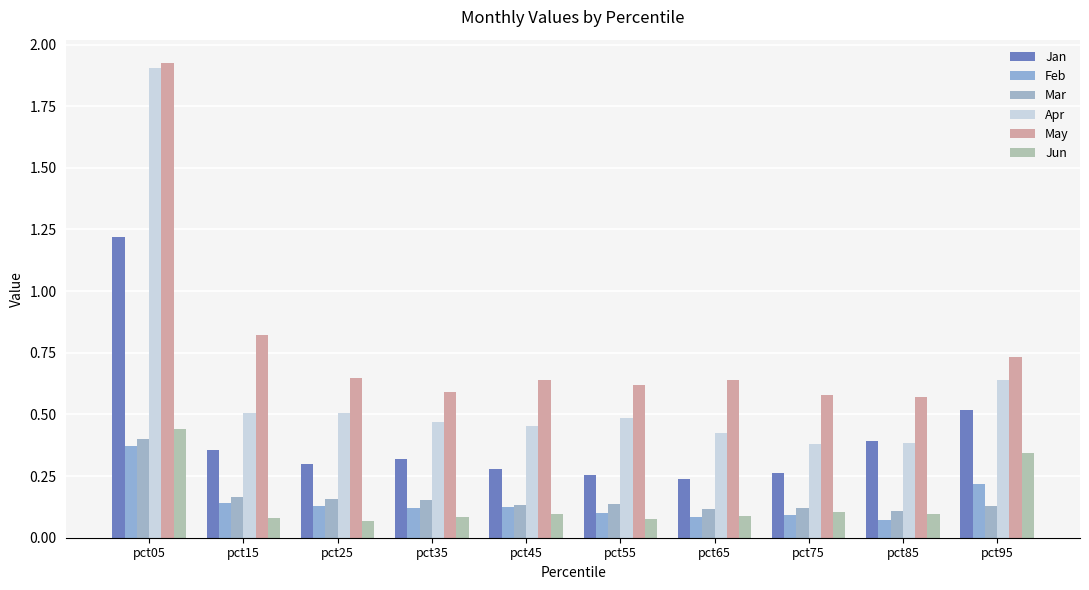

At which category does the chart reach its peak across all series?

pct05